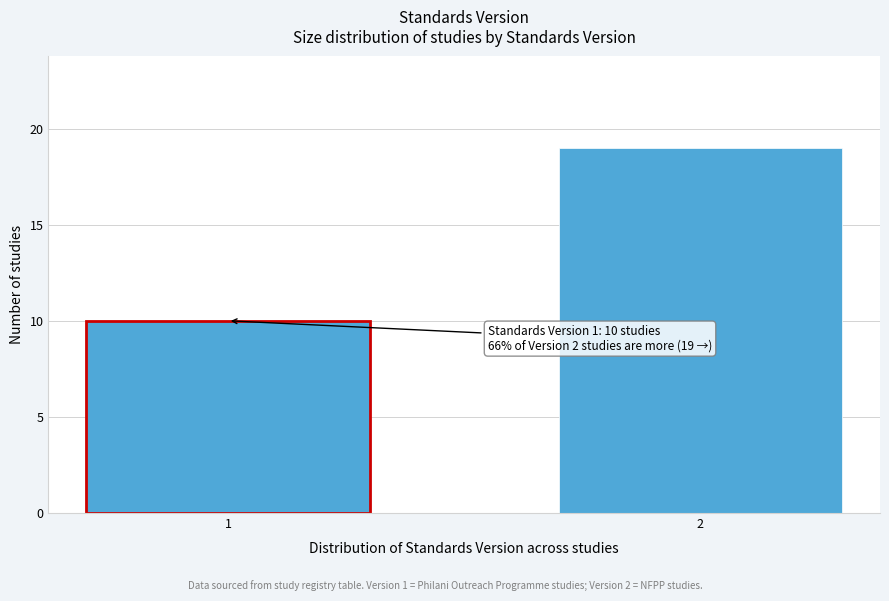

Reading left to right, extract all data points from this chart.

1=10	2=19